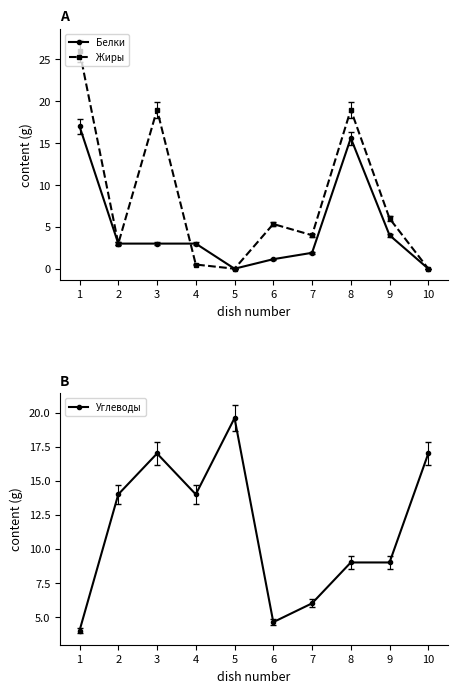

True or false: Жиры has more than 0 points higher than both neighbors.

True